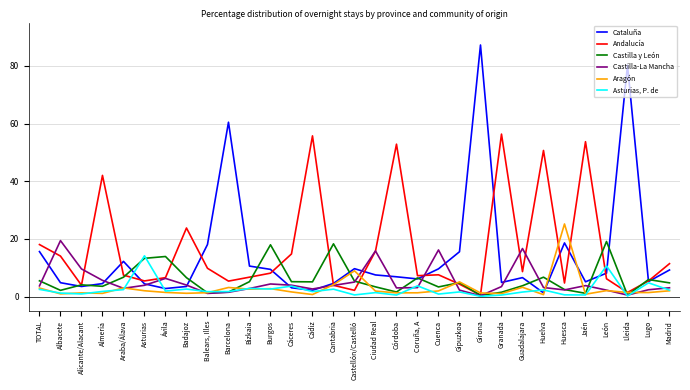

At Cantabria, list the series in order from largest to smallest.

Castilla y León, Cataluña, Aragón, Andalucía, Castilla-La Mancha, Asturias, P. de